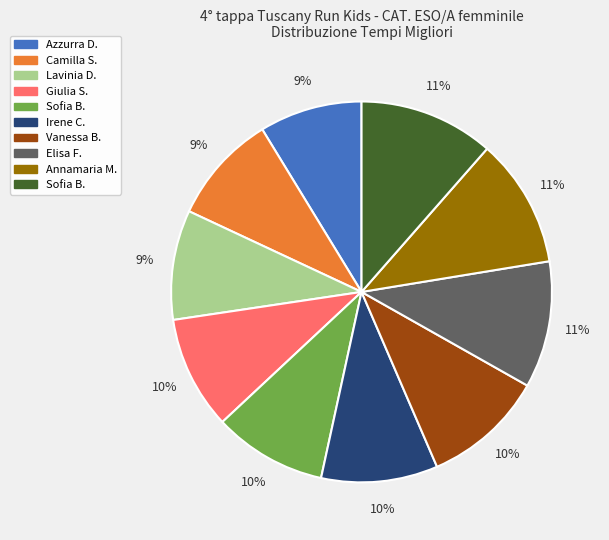

Is there a majority slice in this chart?

No